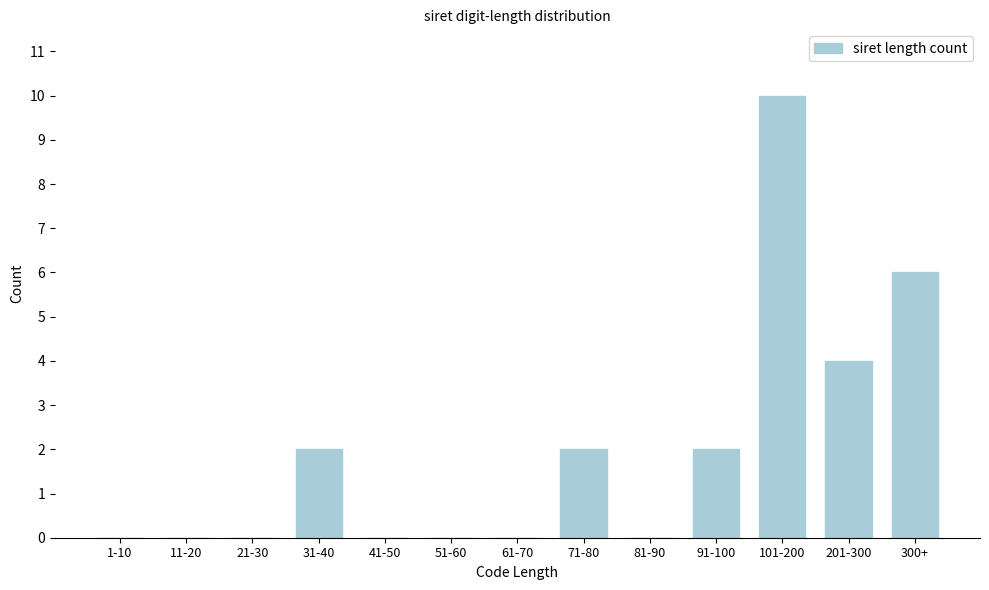

Reading right to left, list all the values displayed in this chart.

300+=6	201-300=4	101-200=10	91-100=2	81-90=0	71-80=2	61-70=0	51-60=0	41-50=0	31-40=2	21-30=0	11-20=0	1-10=0